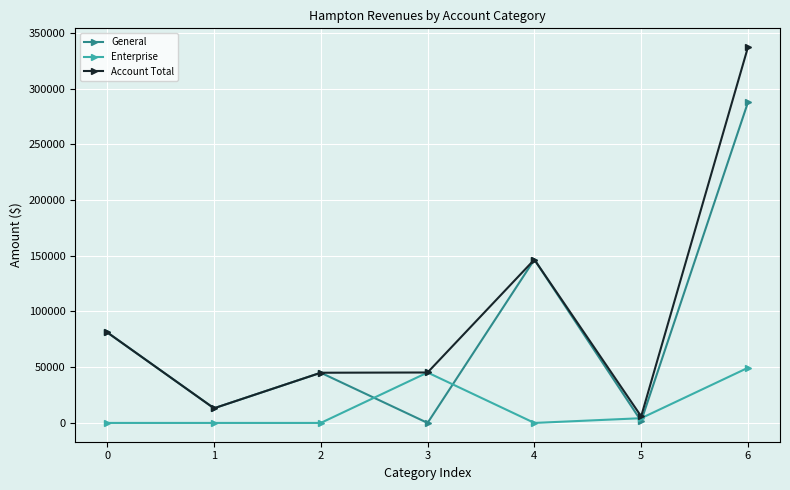

What is the sum of all Enterprise values?

98990